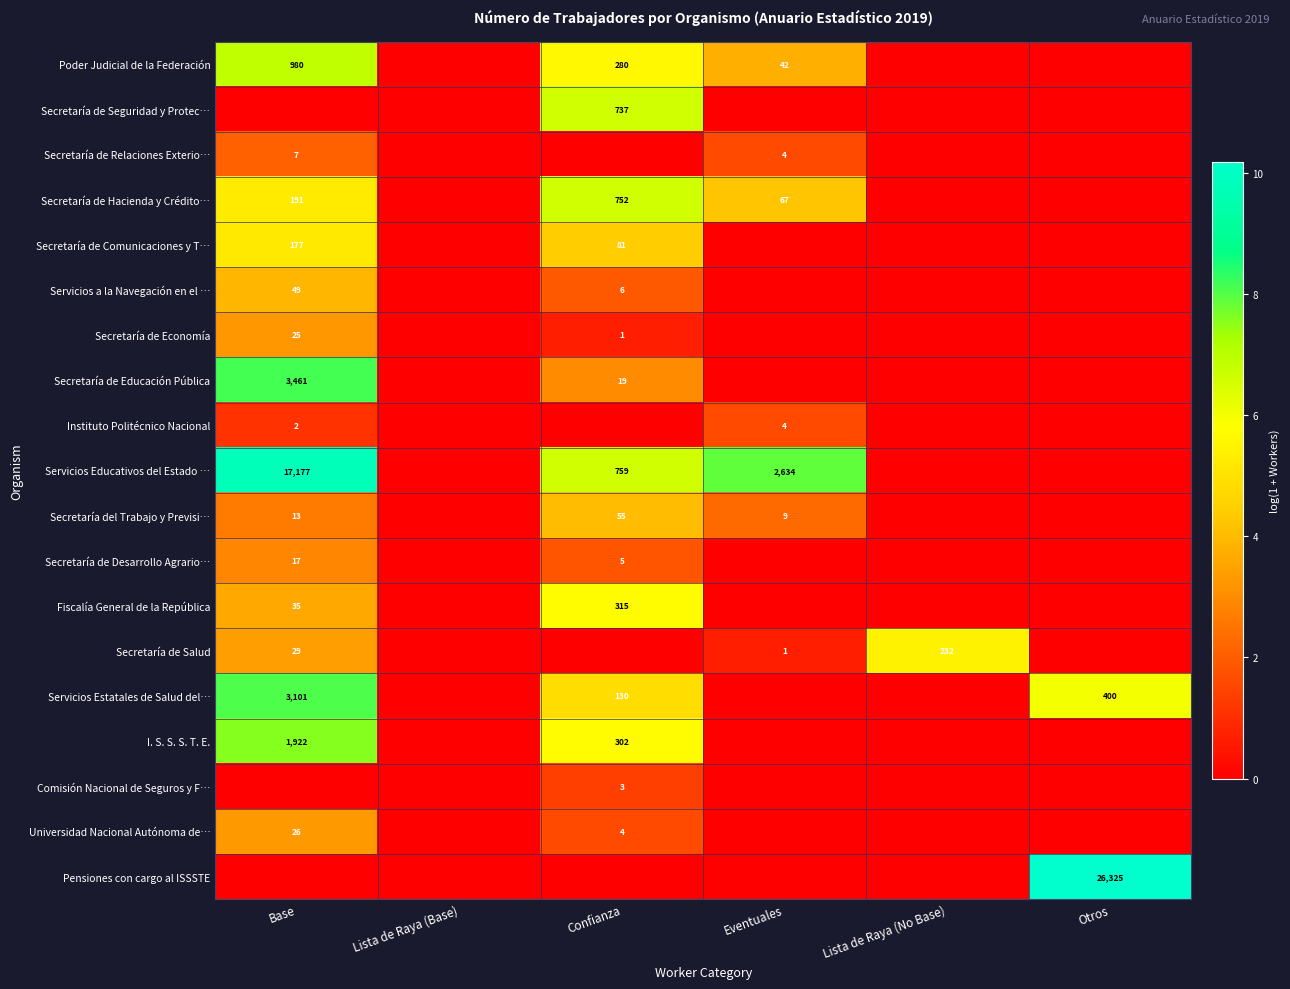

True or false: Secretaría de Salud has a value of 39 at Base.

False